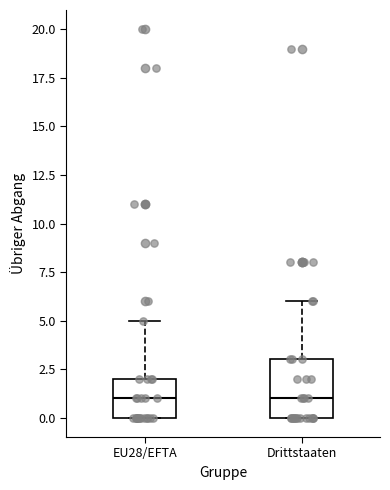

Comparing the boxes themselves (not the whiskers), which one is the tallest?

Drittstaaten